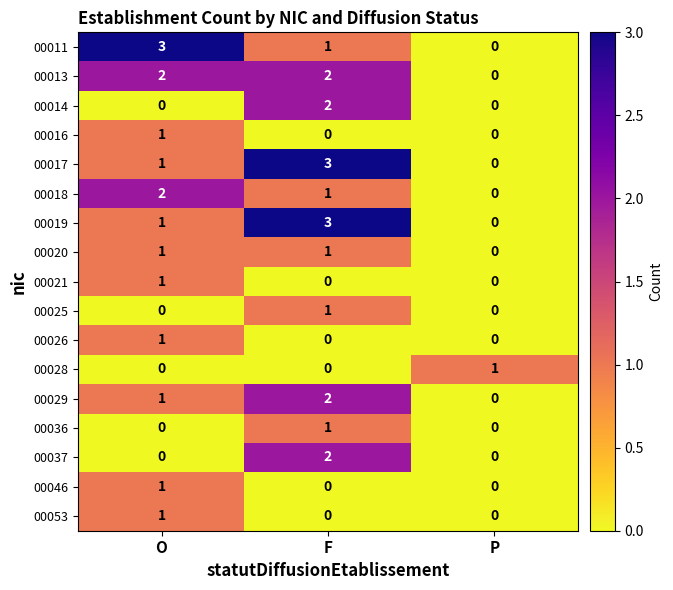

What is the difference between the highest and lowest values at O?

3